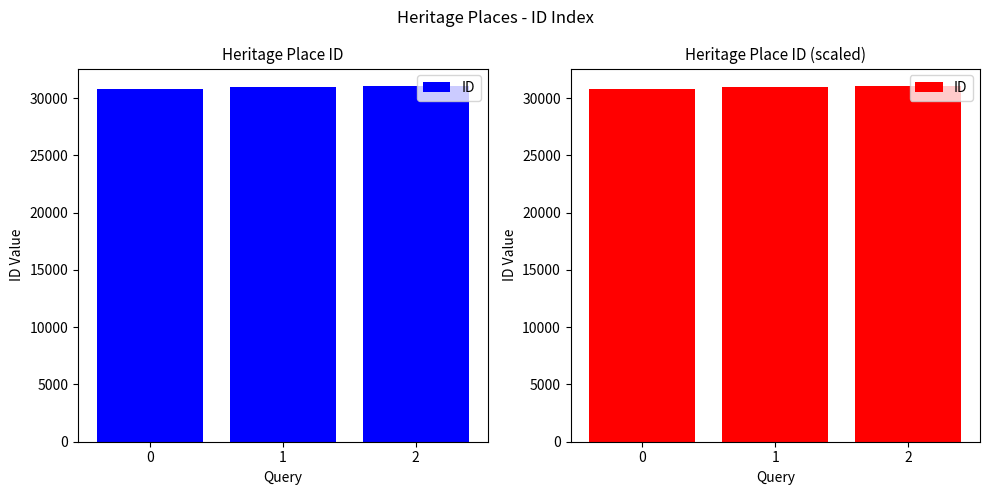

Reading right to left, list all the values displayed in this chart.

31036	30938	30806